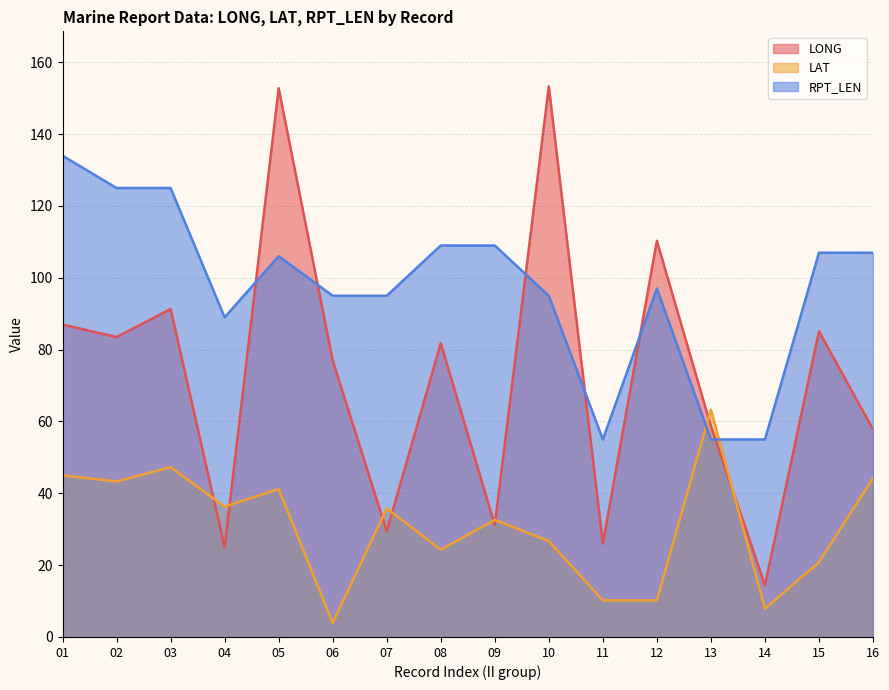

At how many categories does at least one series exceed 44?

16